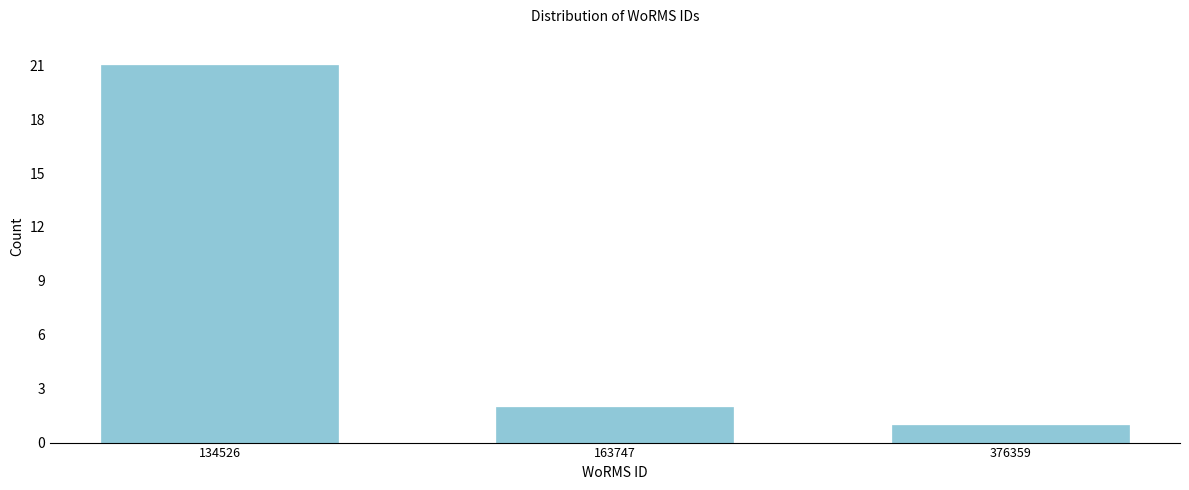

Reading left to right, transcribe all the data shown in this chart.

134526=21	163747=2	376359=1